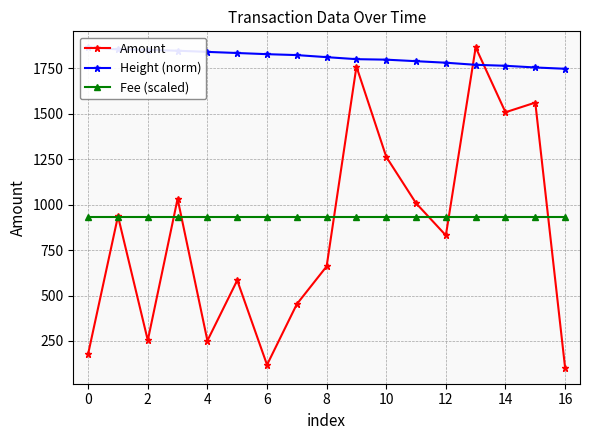

What is the maximum value shown in the chart?

1866.2